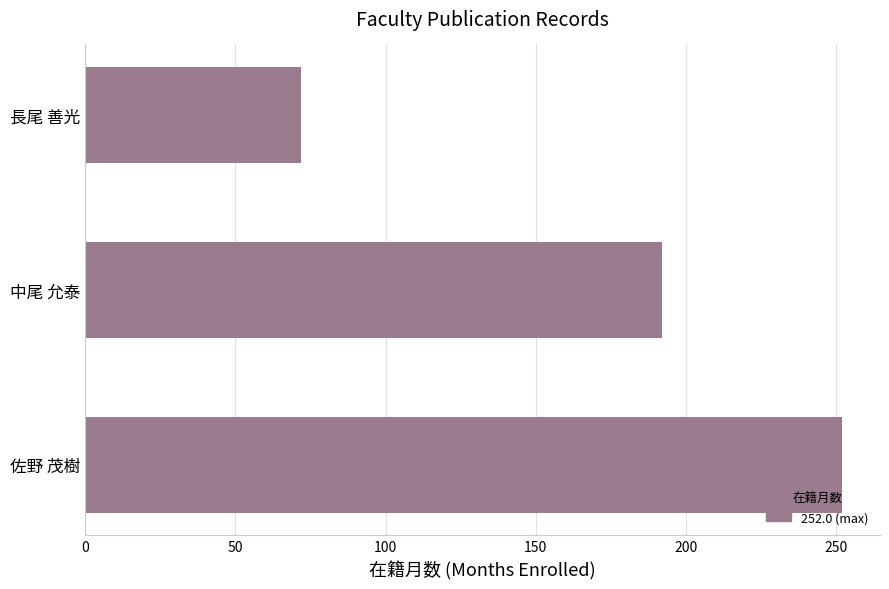

At which category does the chart reach its minimum across all series?

長尾 善光